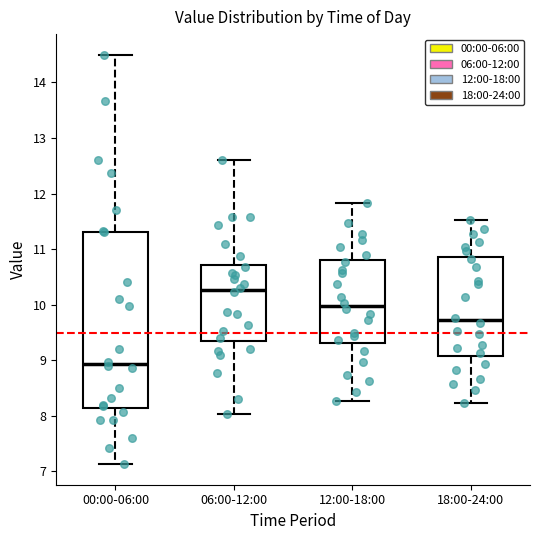

Reading left to right, read every box against the y-axis: the position of its median line, the range the box covers, and the ends of its whiskers. The values are not printed on the chart, so give them approximately, as read against the axis.

00:00-06:00: median 8.9, box 8.1 to 11.3, whiskers 7.1 to 14.5
06:00-12:00: median 10.3, box 9.4 to 10.7, whiskers 8.0 to 12.6
12:00-18:00: median 10.0, box 9.3 to 10.8, whiskers 8.3 to 11.8
18:00-24:00: median 9.7, box 9.1 to 10.9, whiskers 8.2 to 11.5